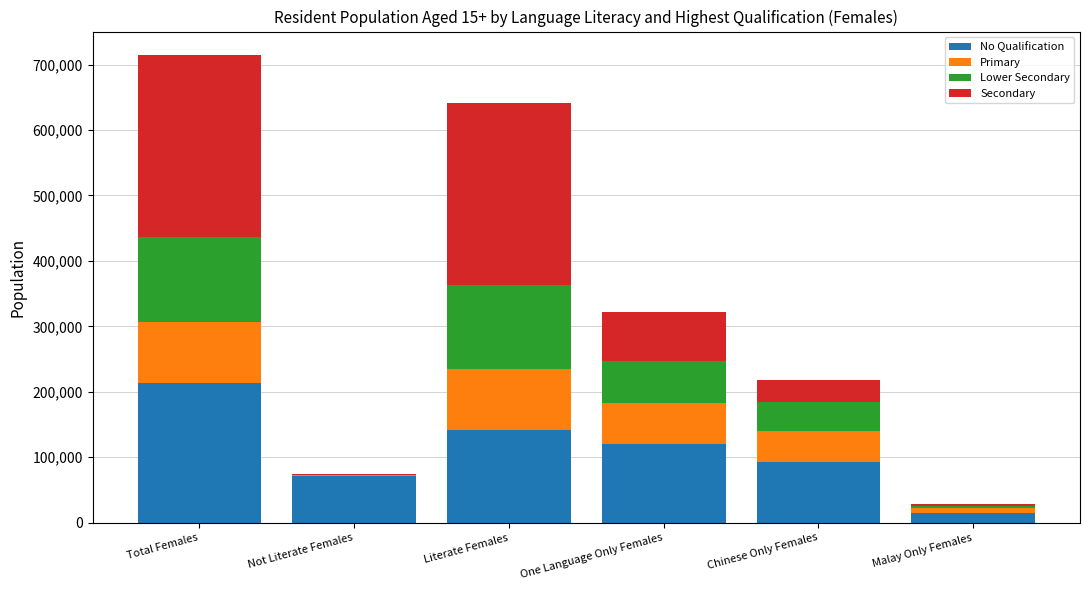

Which category has the highest value in the No Qualification series?

Total Females